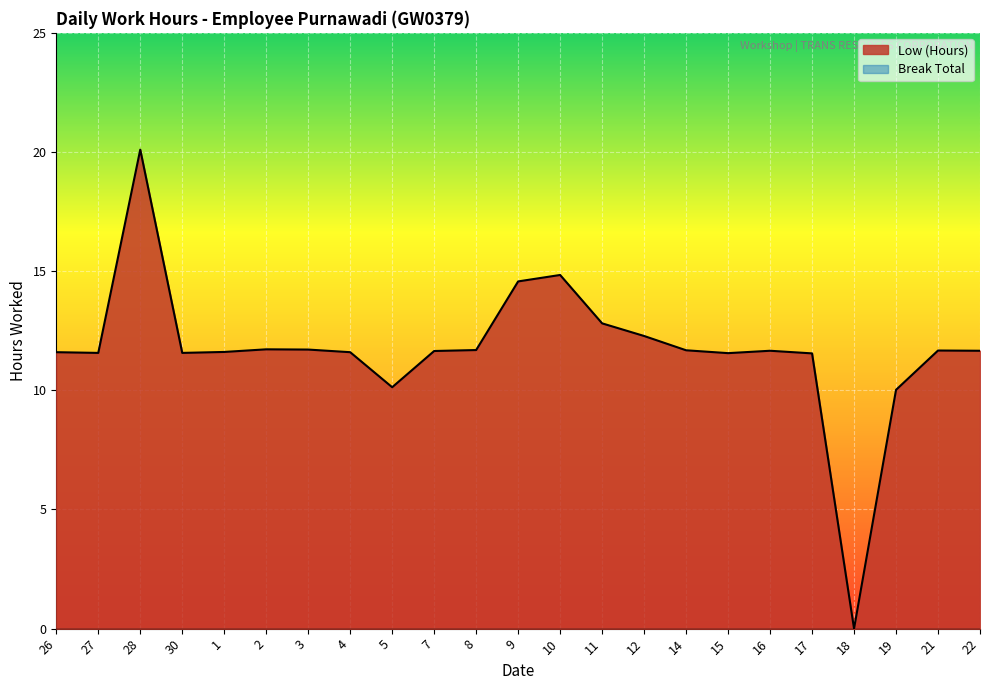

Rank the categories by value from lowest to highest.

18, 19, 5, 17, 15, 27, 30, 26, 4, 1, 7, 16, 22, 21, 14, 8, 3, 2, 12, 11, 9, 10, 28